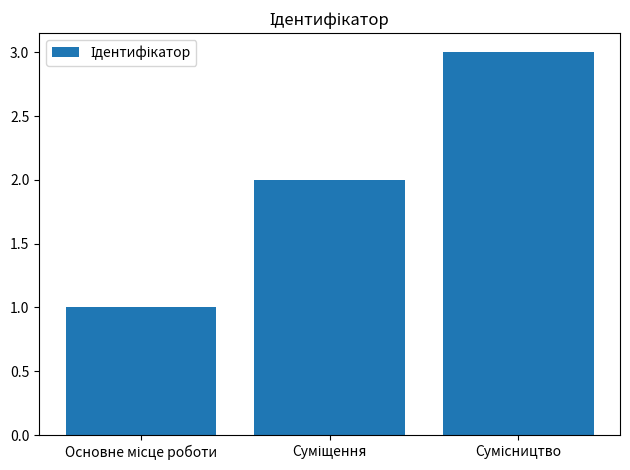

What is the greatest value displayed?

3